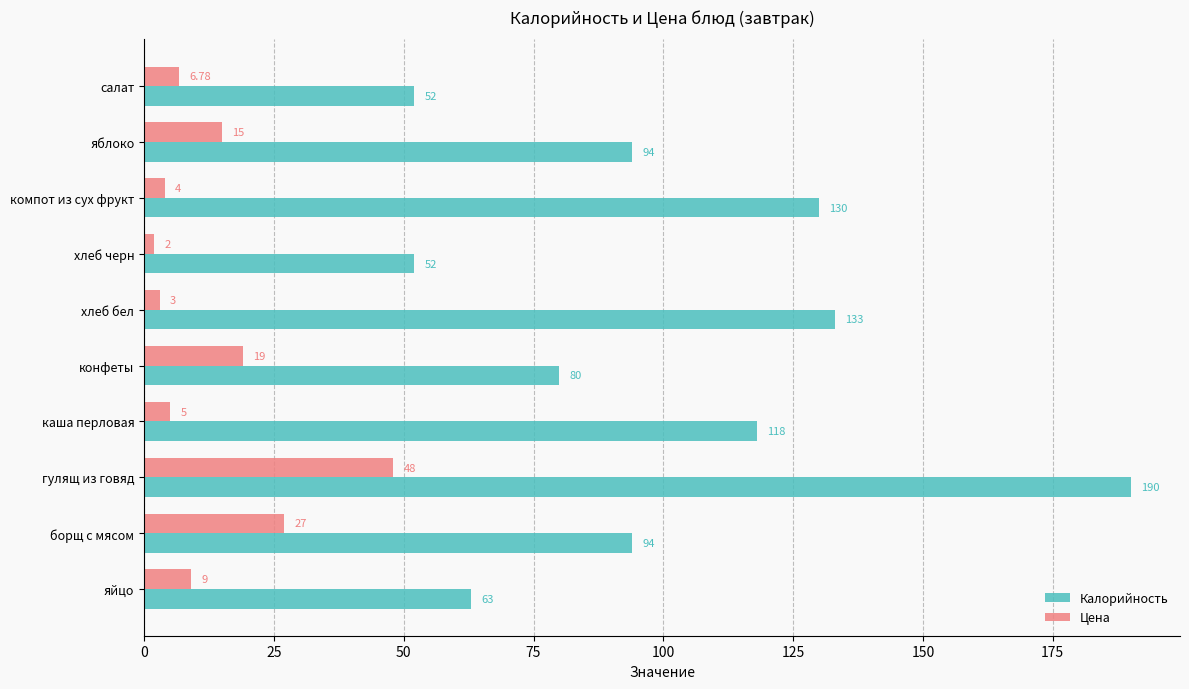

What is the average value of the Цена series?

13.9